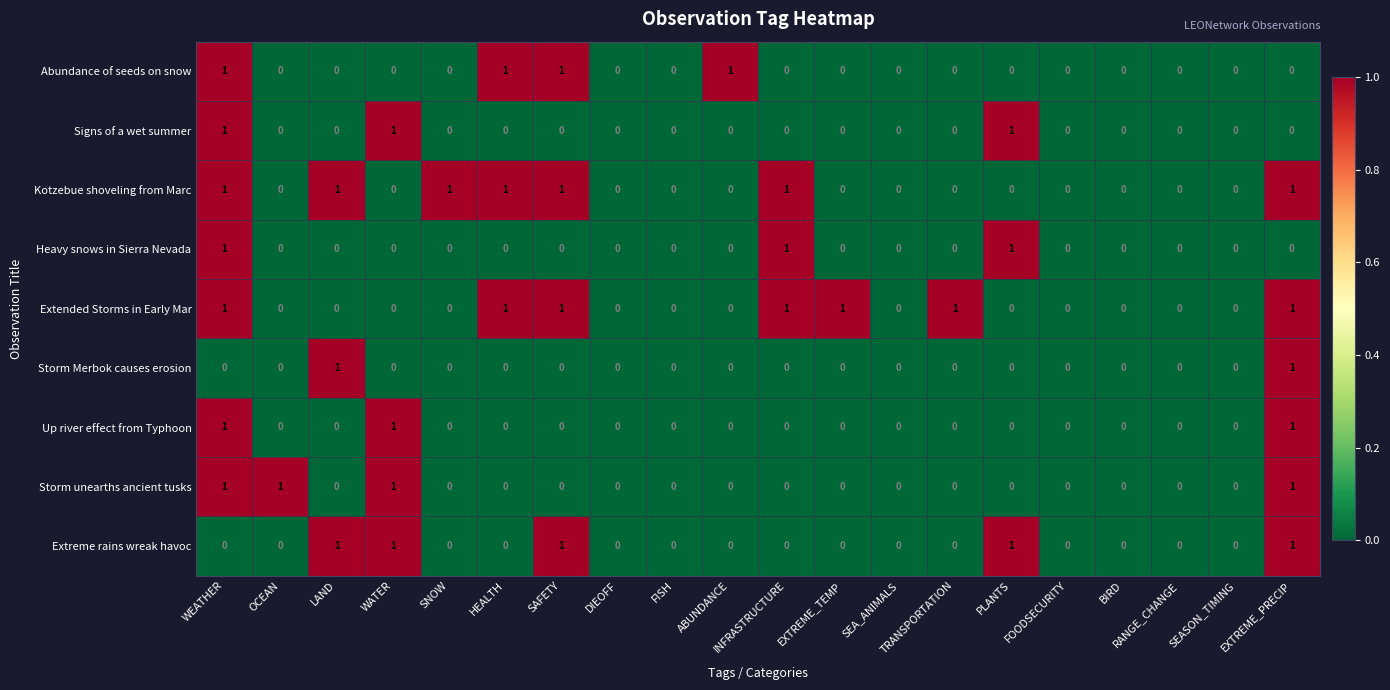

At which category is the sum across all series the highest?

WEATHER